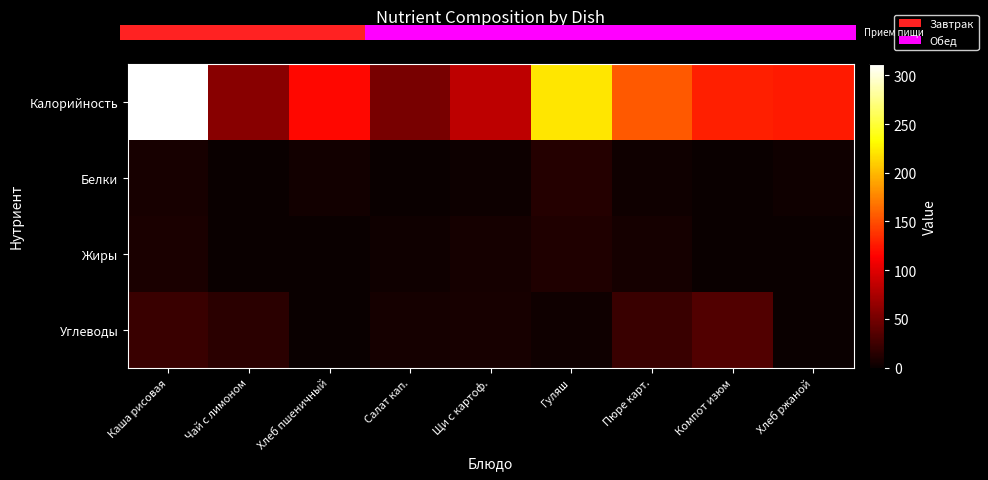

How many data points in Углеводы are less than 6?

4